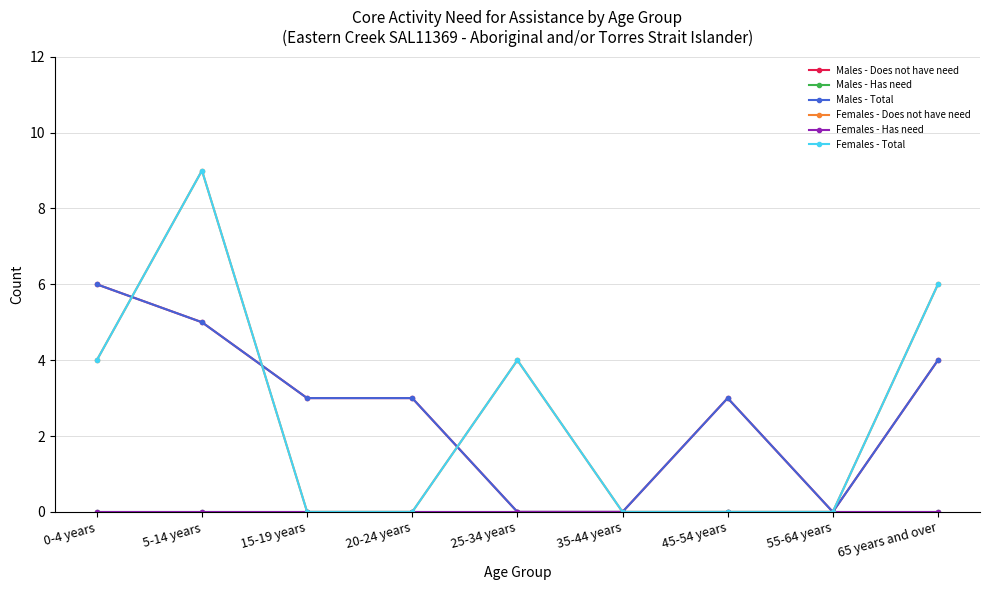

True or false: Males - Total and Males - Has need cross at least once.

False